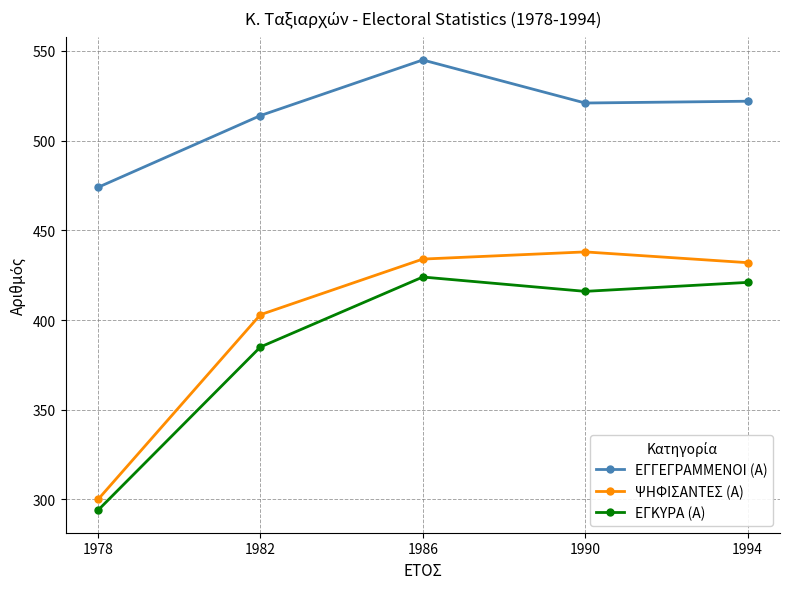

Where is the first local minimum for ΕΓΓΕΓΡΑΜΜΕΝΟΙ (Α)?

1990